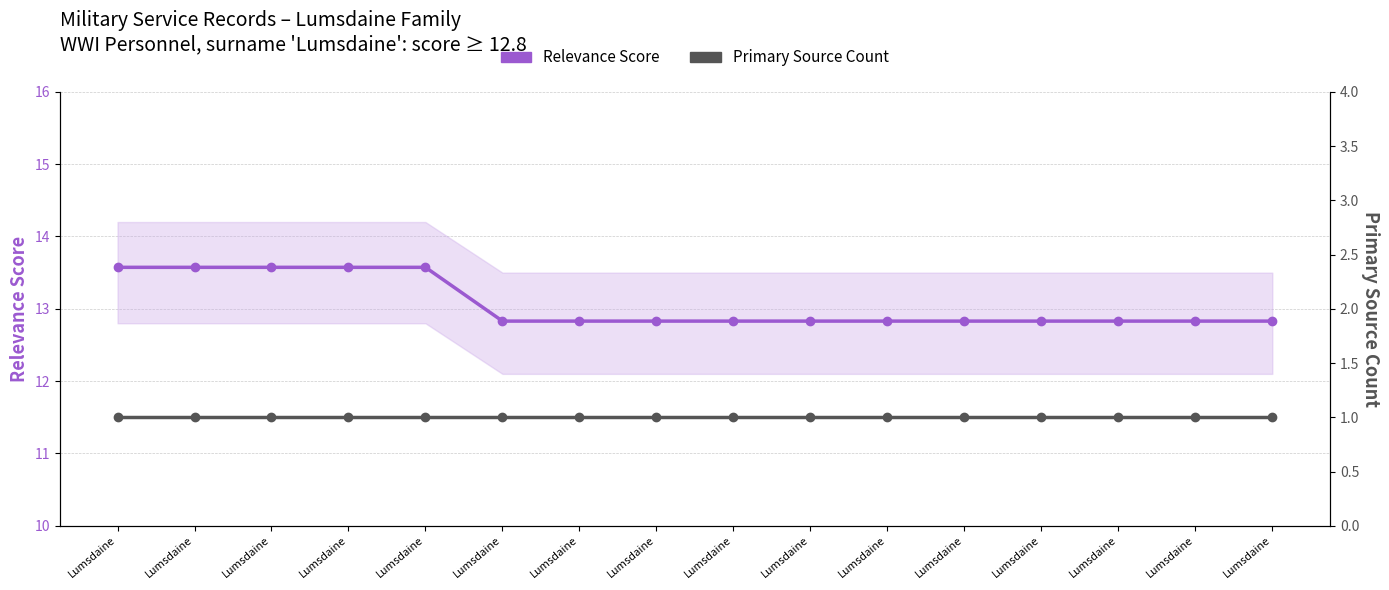

True or false: Relevance Score has more than 2 interior local peaks.

False